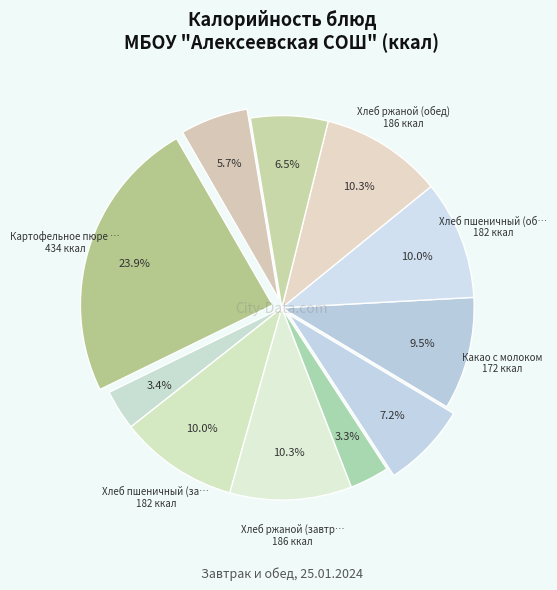

To the nearest percent, what is the difference between the largest and smallest slice percentages?

21%